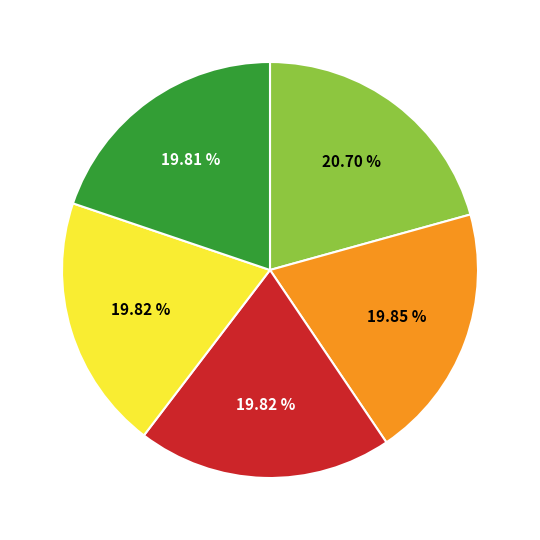

Is there a majority slice in this chart?

No